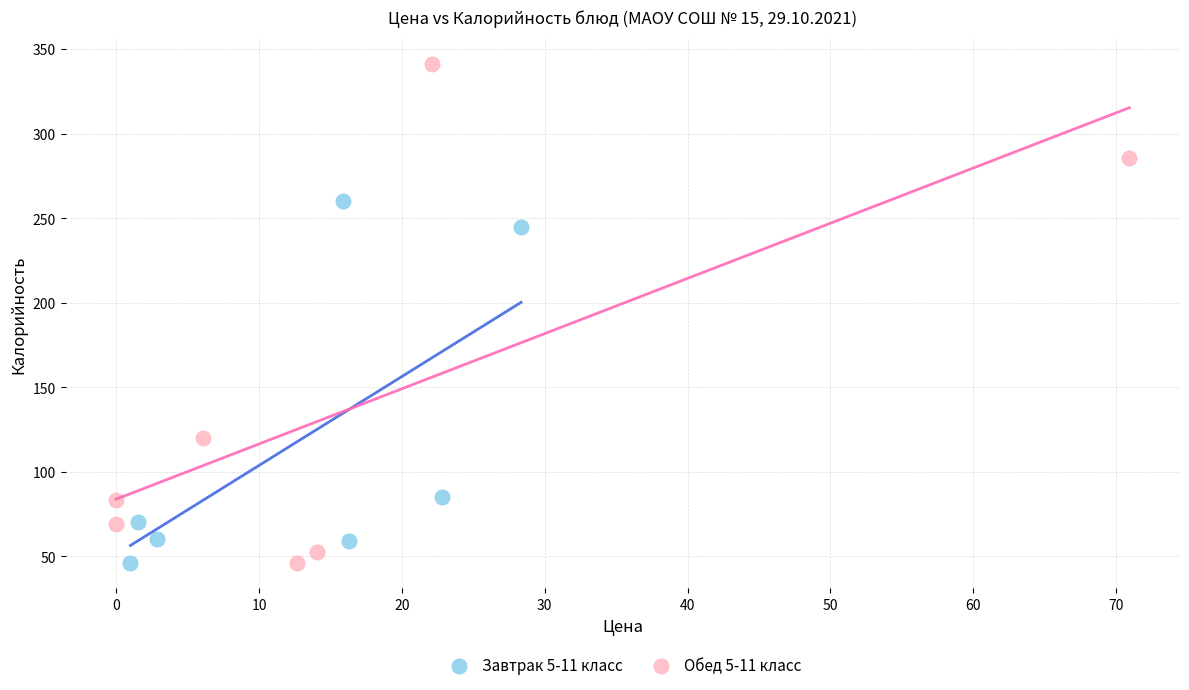

What are all the series names shown in the legend?

Завтрак 5-11 класс, Обед 5-11 класс